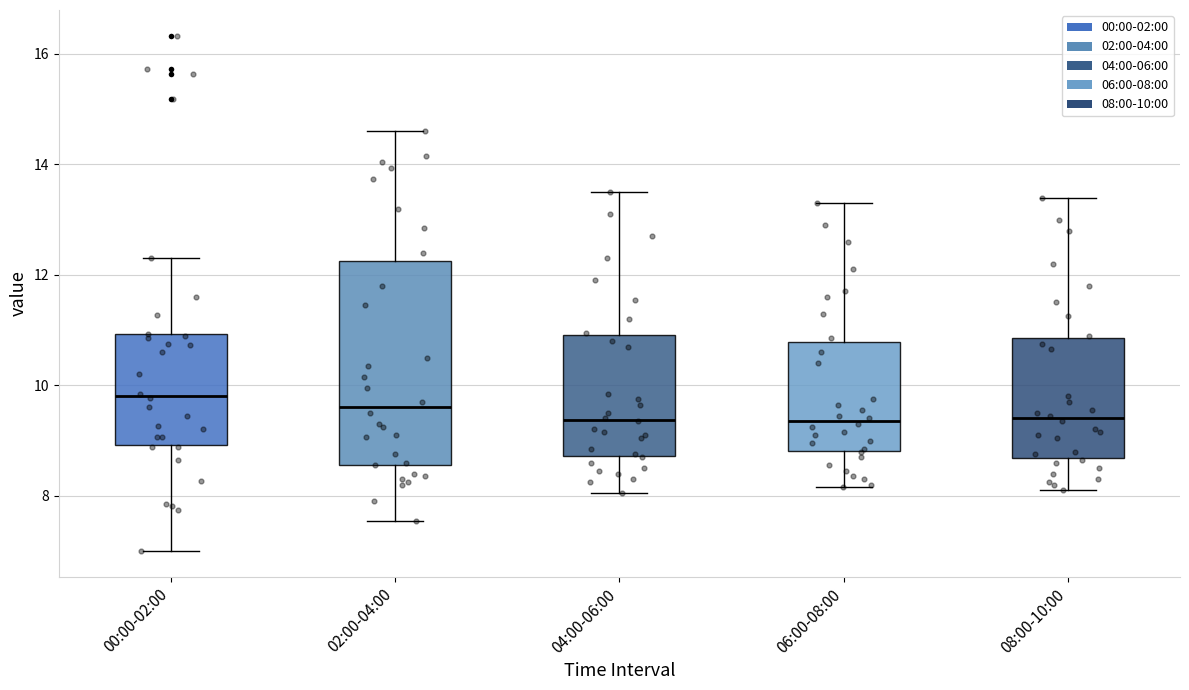

Which box is the tallest, from its lower edge to its upper edge?

02:00-04:00